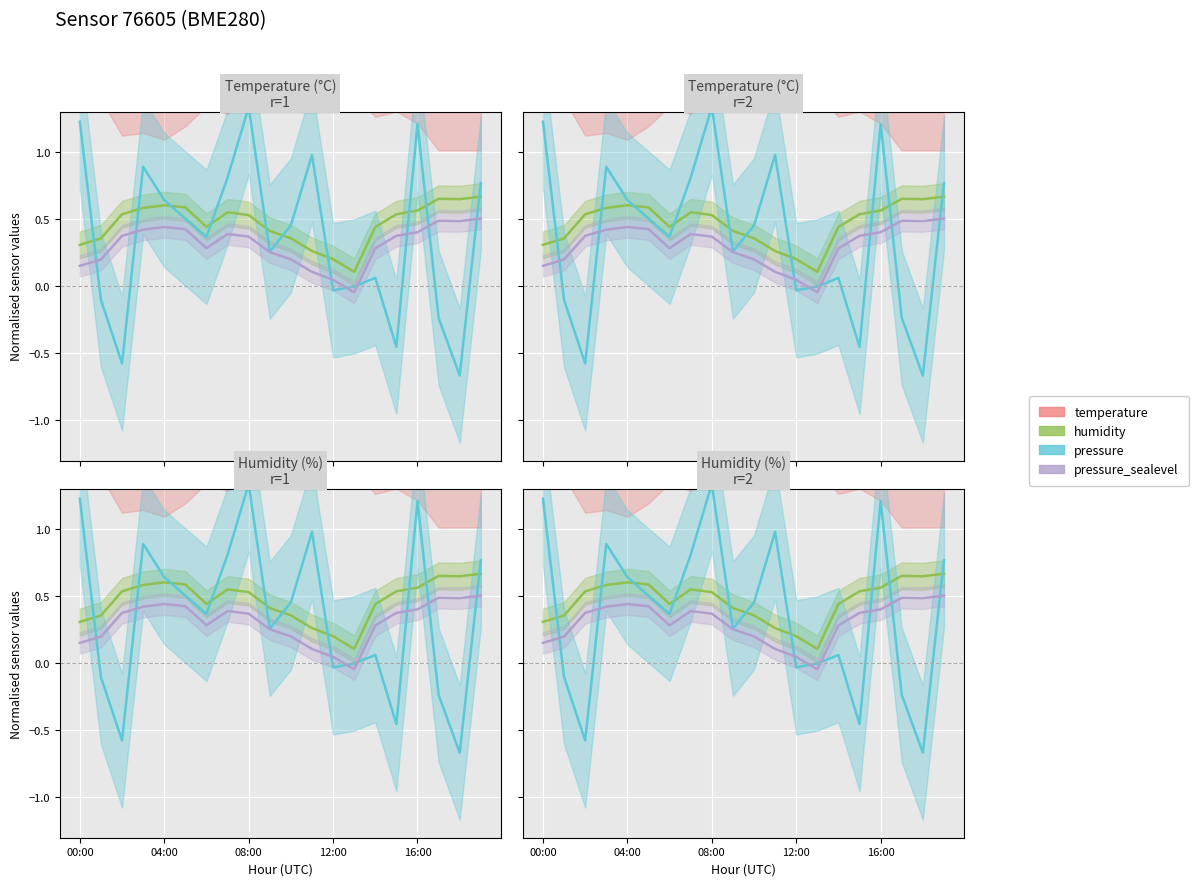

The temperature series shows 1.8 at 15. True or false?

True